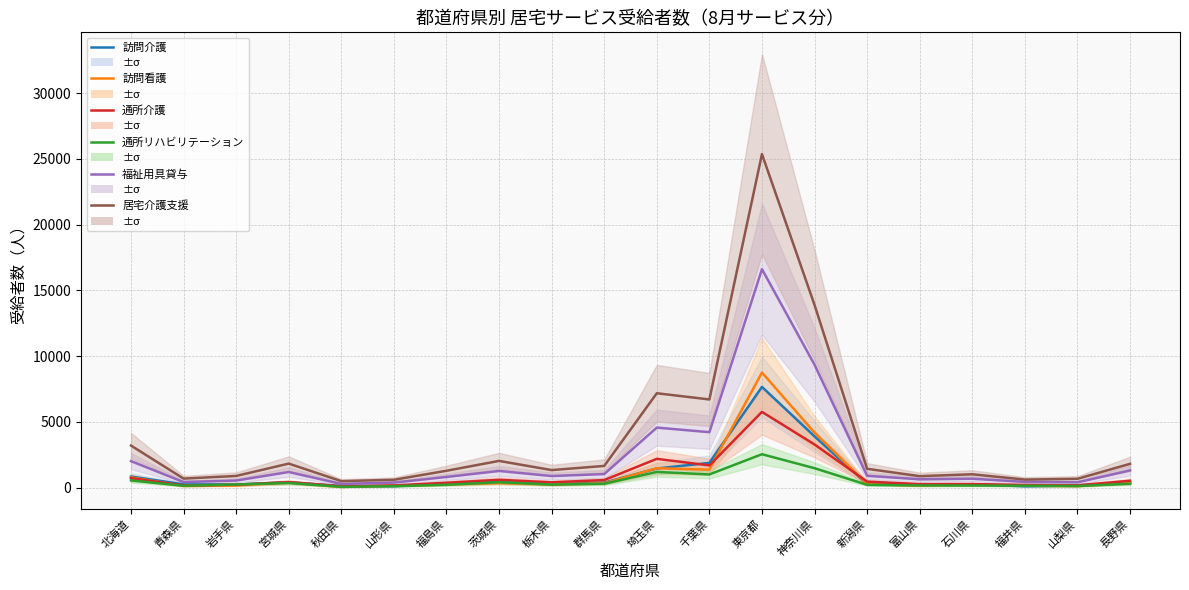

Which has a higher value, 新潟県 or 神奈川県?

神奈川県